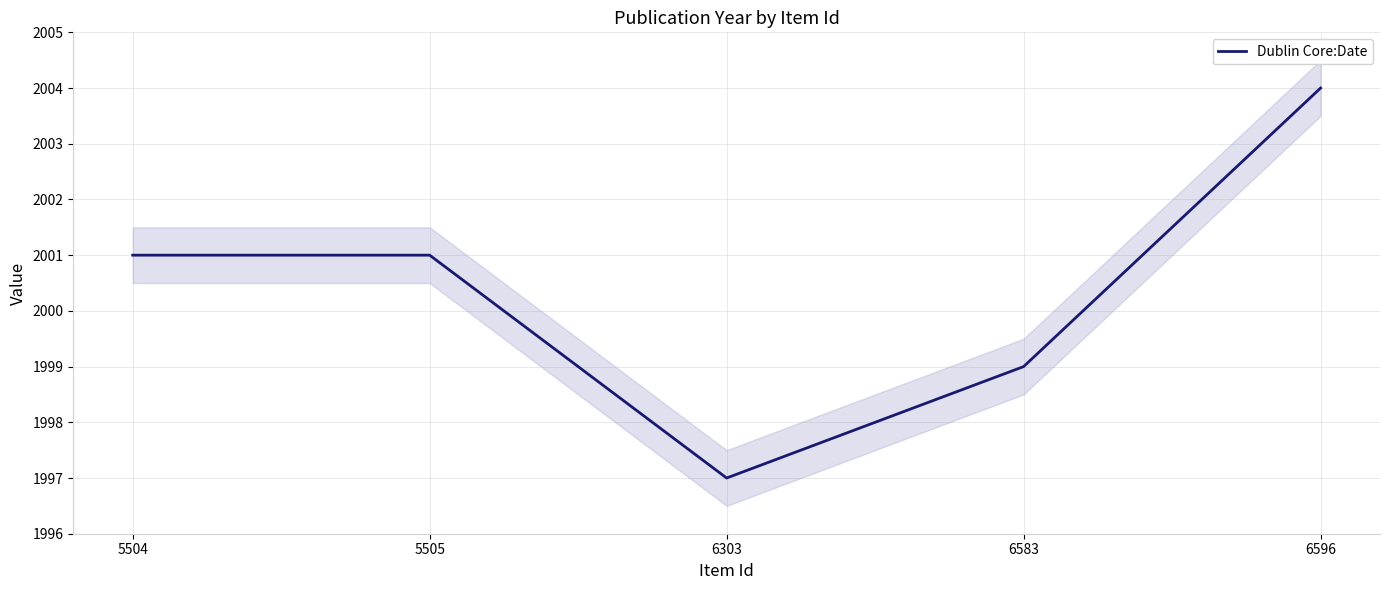

True or false: the data has more than 2 interior local peaks.

False